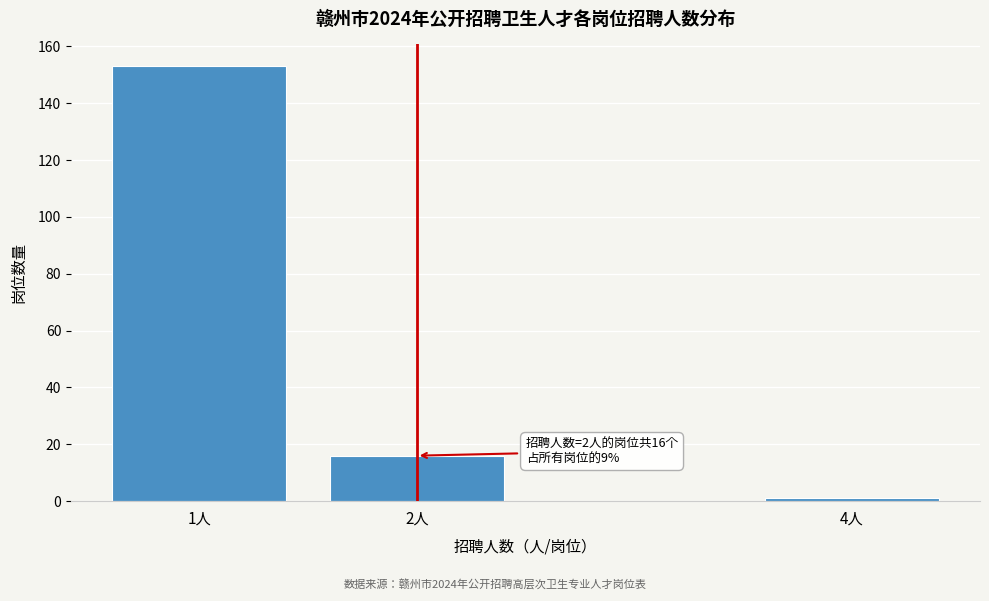

Reading left to right, what are all the values shown in this chart?

153	16	1